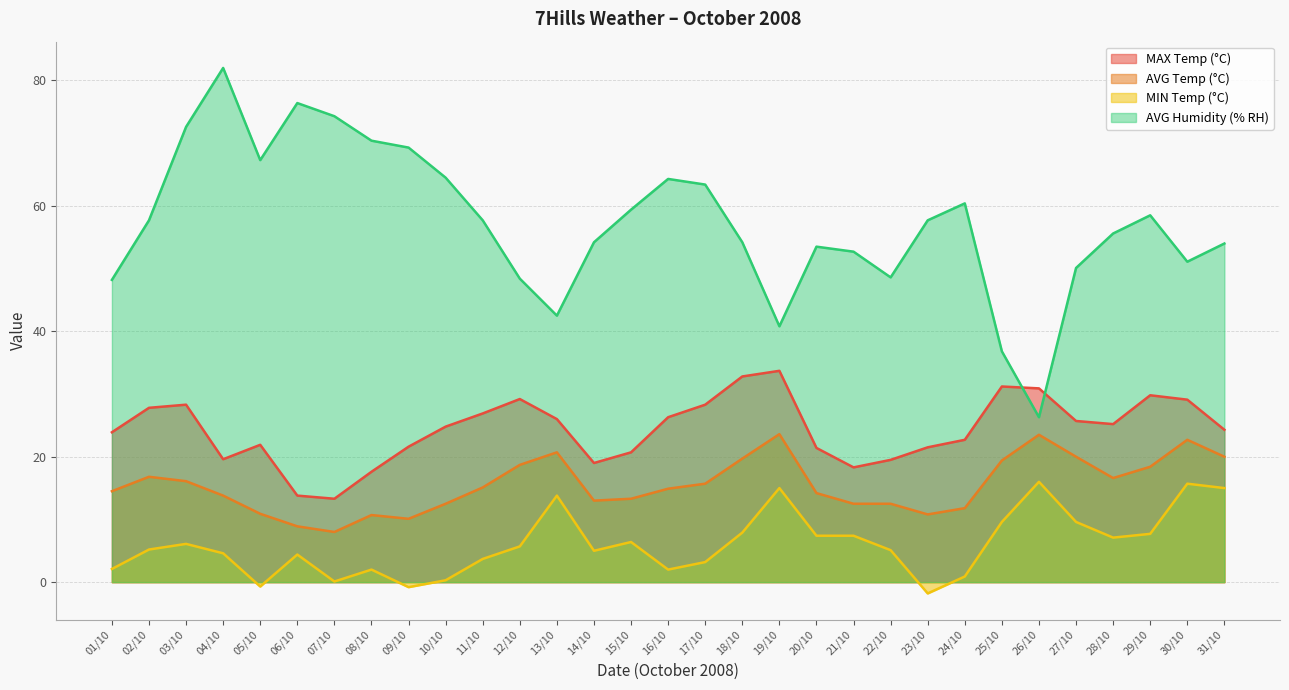

Between 13/10 and 10/10, which is larger?

13/10